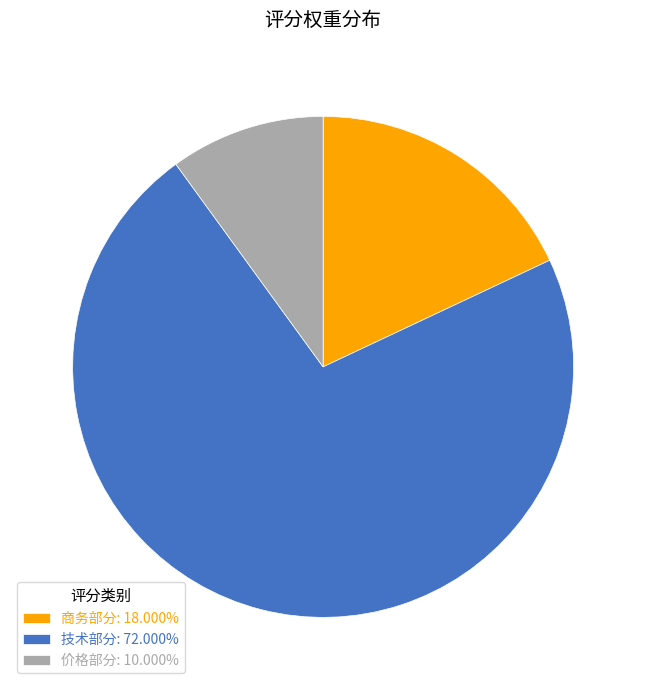

What is the majority slice?

技术部分